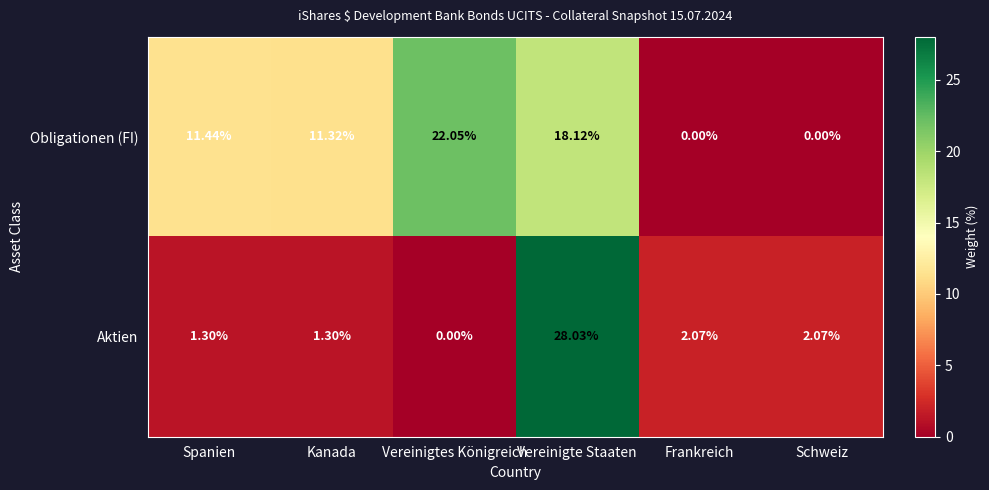

At which label does Aktien first exceed 2?

Vereinigte Staaten